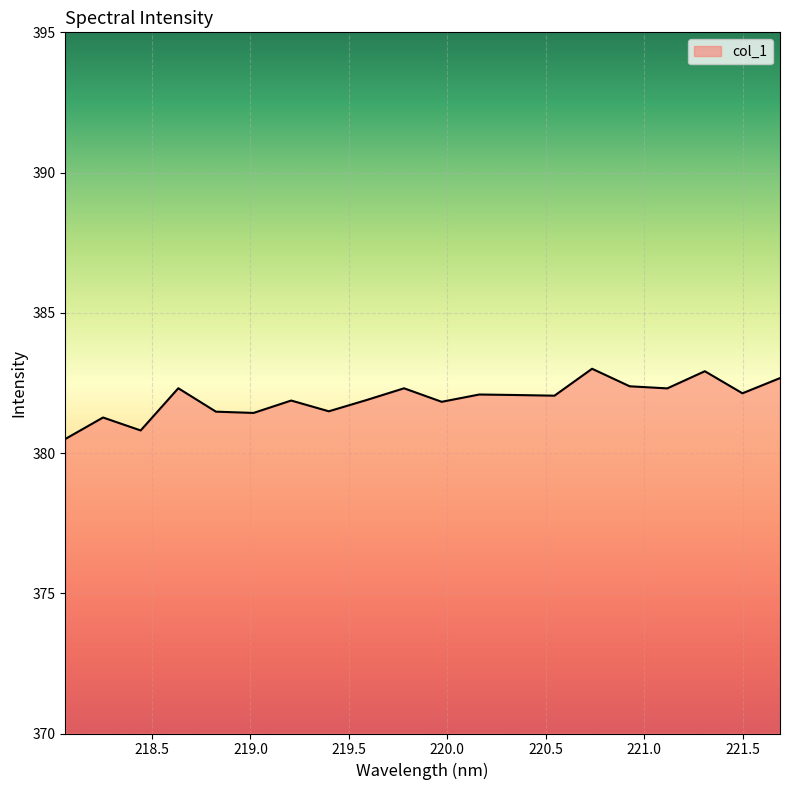

What is the difference between the maximum and minimum values?

2.5